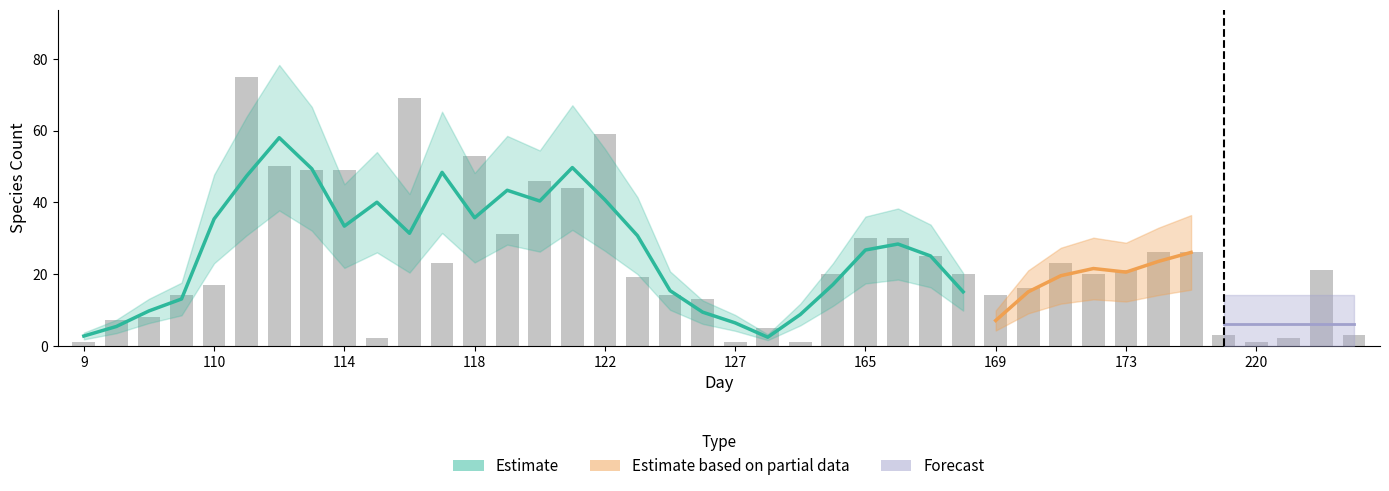

What is the value of the 12th bar from the left?

23